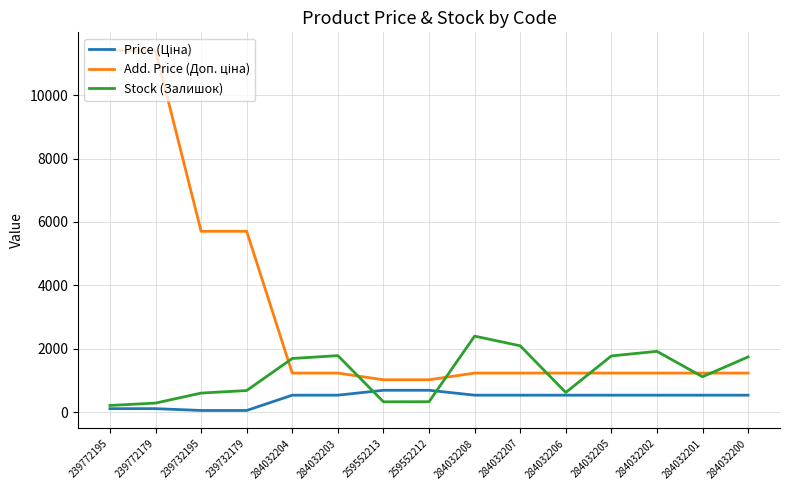

What is the spread (max minus min) of values at 284032202?

1382.0